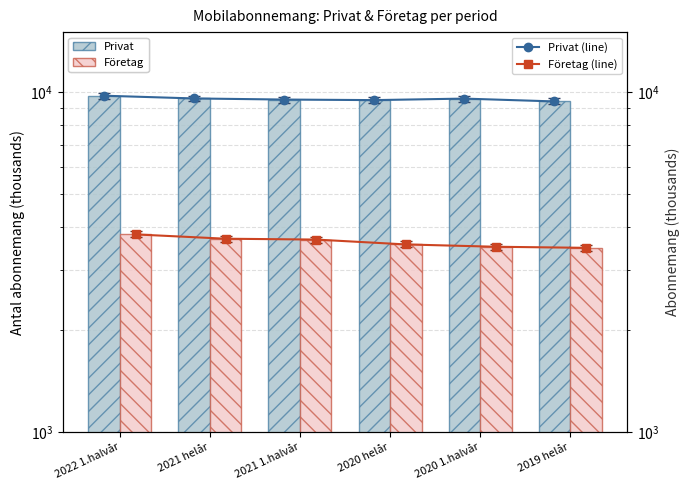

Between 2022 1.halvår and 2020 helår, which is larger?

2022 1.halvår